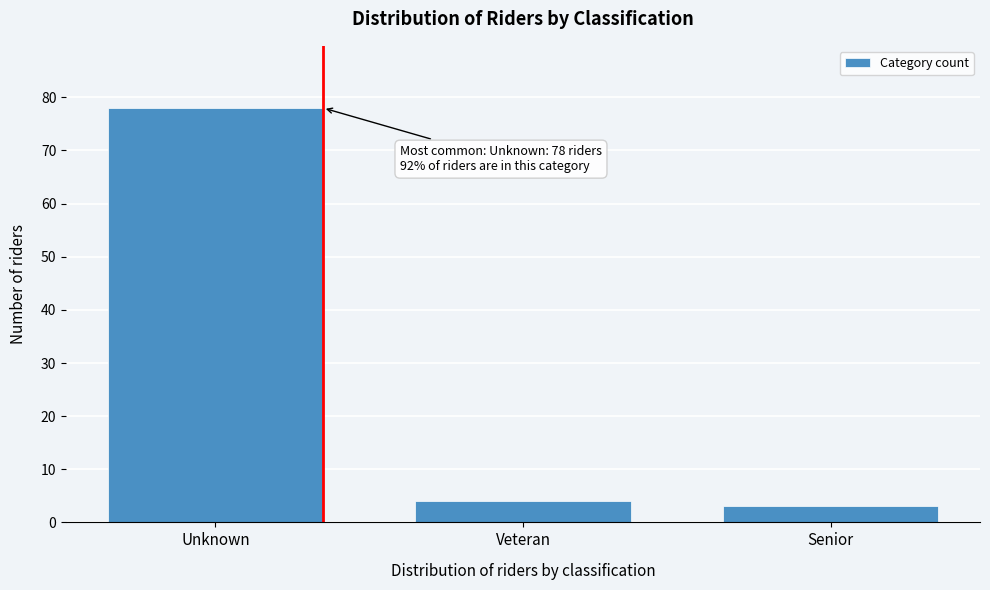

Reading left to right, list all the values displayed in this chart.

78	4	3